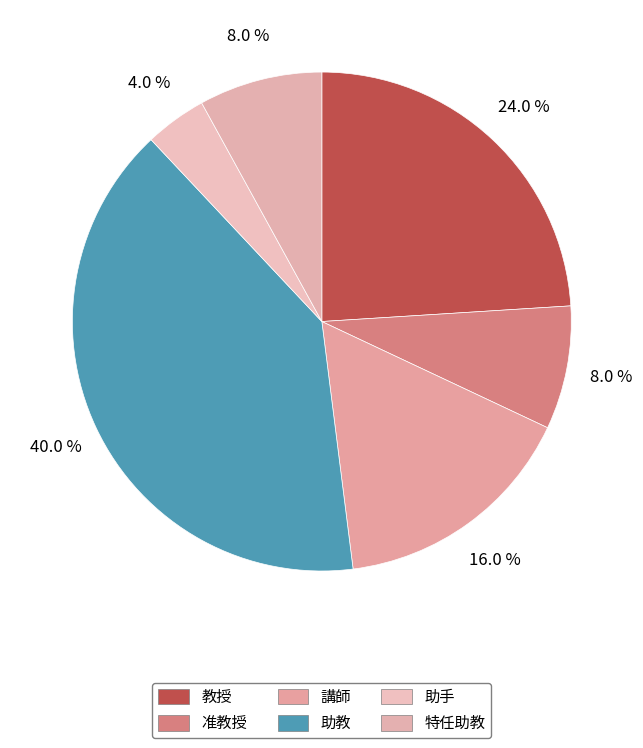

What is the total percentage of 准教授 and 講師?

24.0%